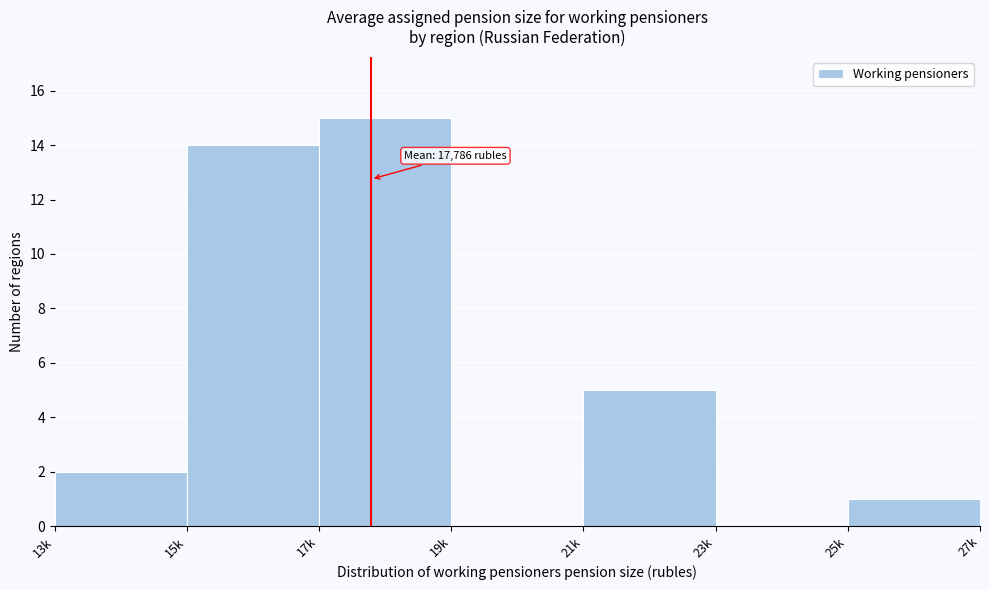

Reading left to right, what are all the values shown in this chart?

13k=2	15k=14	17k=15	19k=0	21k=5	23k=0	25k=1